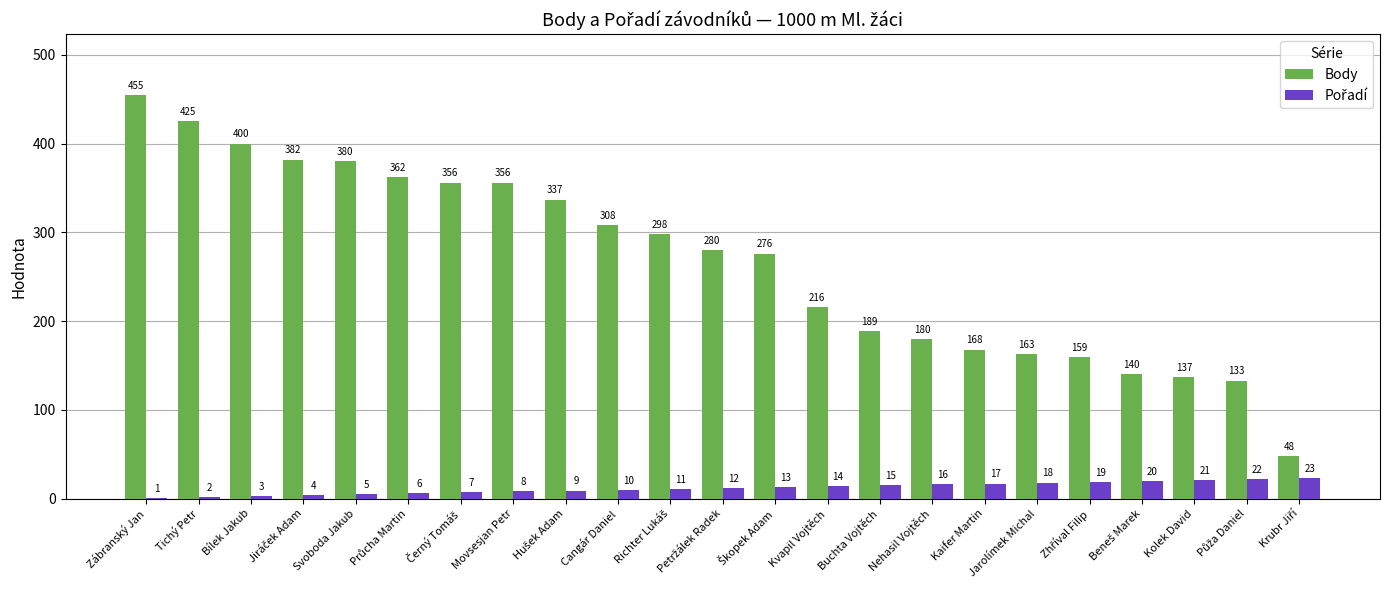

Which series has the largest total across all categories?

Body